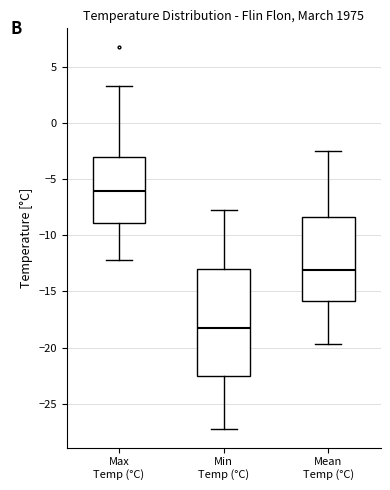

Reading left to right, read every box against the y-axis: the position of its median line, the range the box covers, and the ends of its whiskers. The values are not printed on the chart, so give them approximately, as read against the axis.

Max Temp (°C): median -6.0, box -9.0 to -3.0, whiskers -12.0 to 3.5
Min Temp (°C): median -18.5, box -22.5 to -13.0, whiskers -27.0 to -8.0
Mean Temp (°C): median -13.0, box -16.0 to -8.5, whiskers -19.5 to -2.5